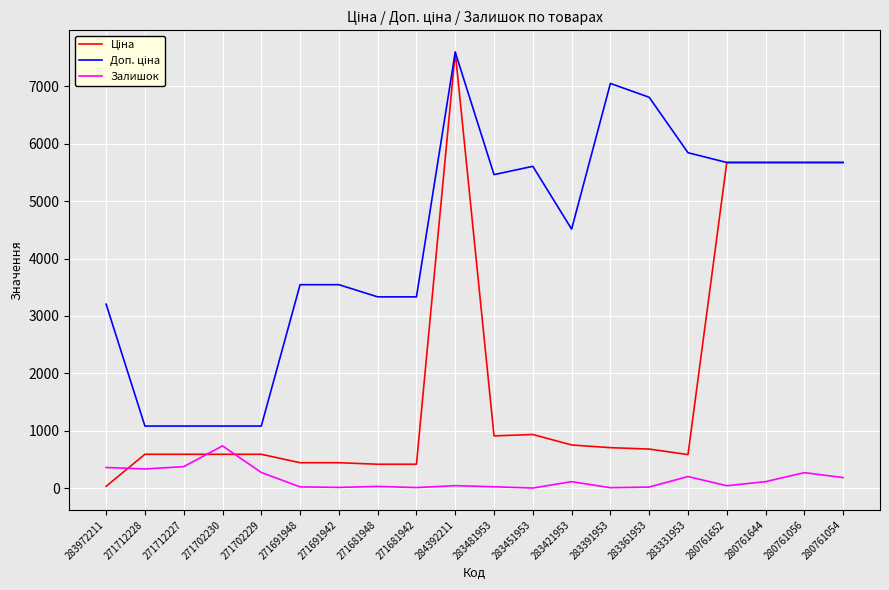

Which category has the highest value across all series?

284392211